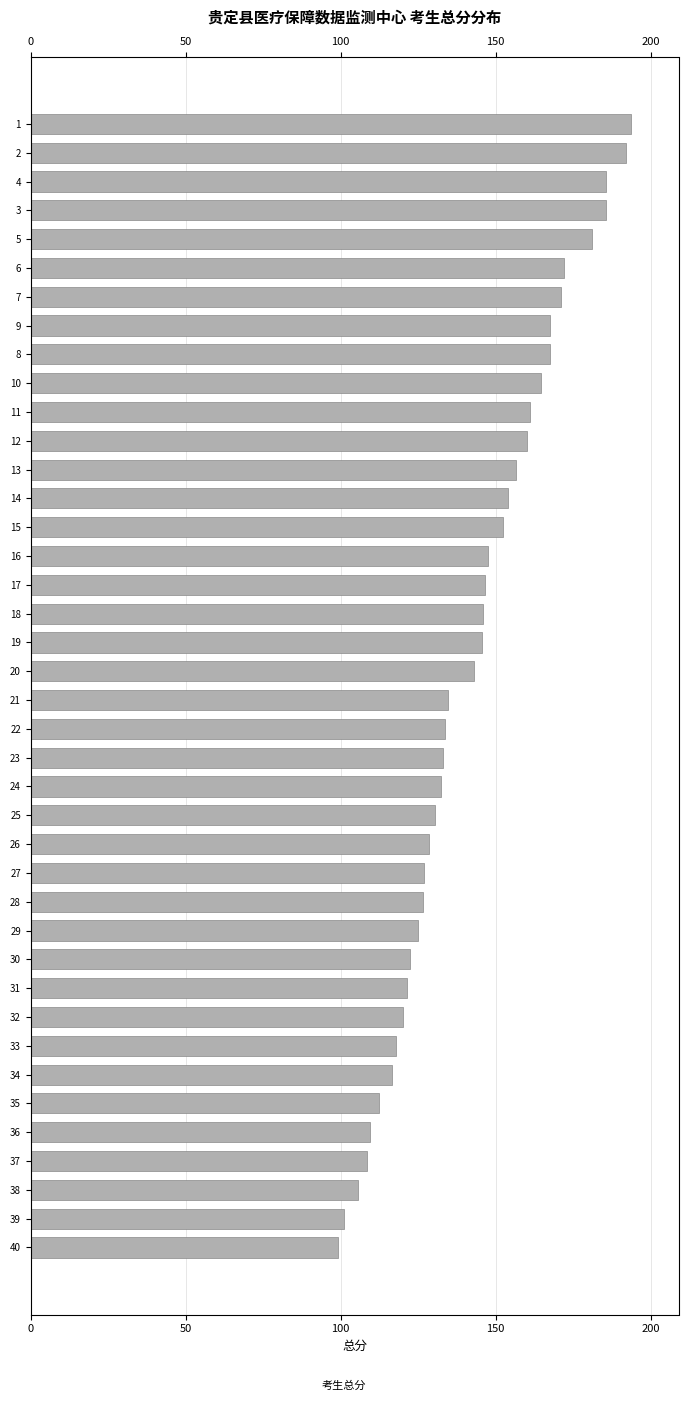

How many values exceed 143?

19